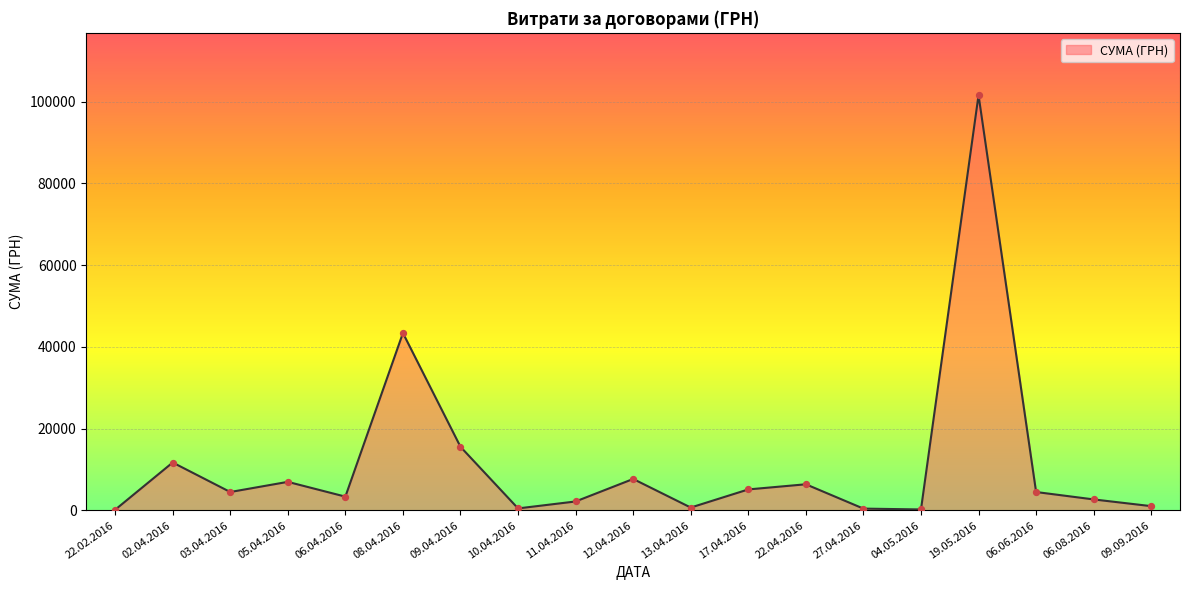

Which has a higher value, 19.05.2016 or 03.04.2016?

19.05.2016